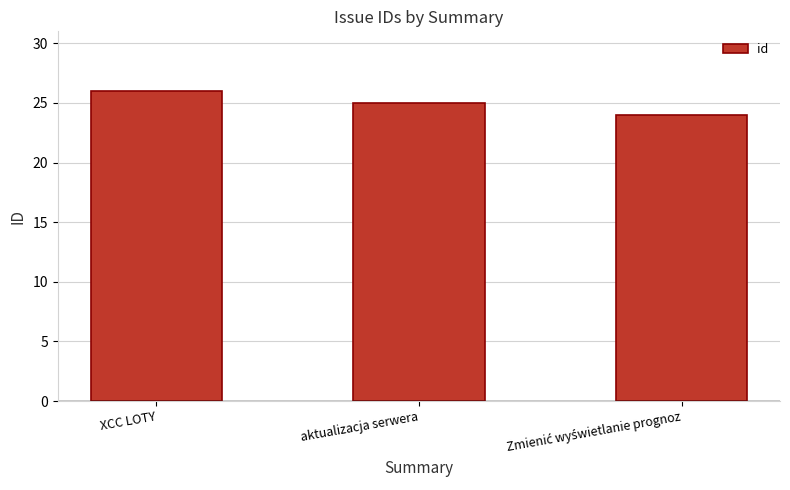

What is the approximate value at aktualizacja serwera?

25